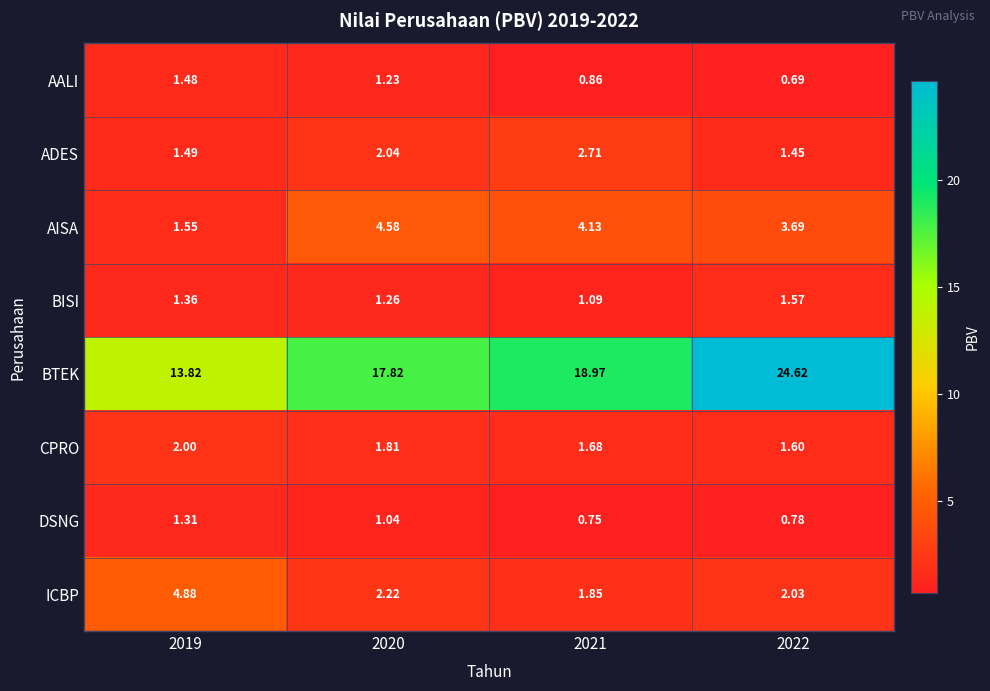

At how many categories does at least one series exceed 3?

4